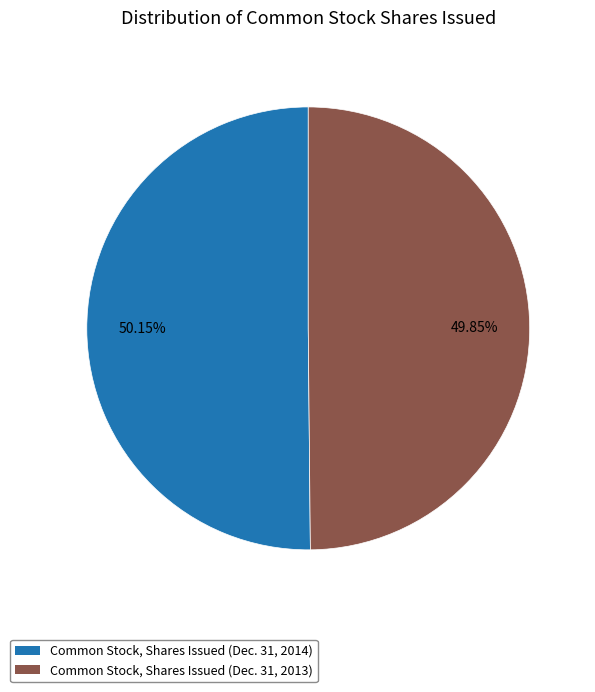

What is the ratio of the value at Common Stock, Shares Issued (Dec. 31, 2014) to the value at Common Stock, Shares Issued (Dec. 31, 2013)?

1.0